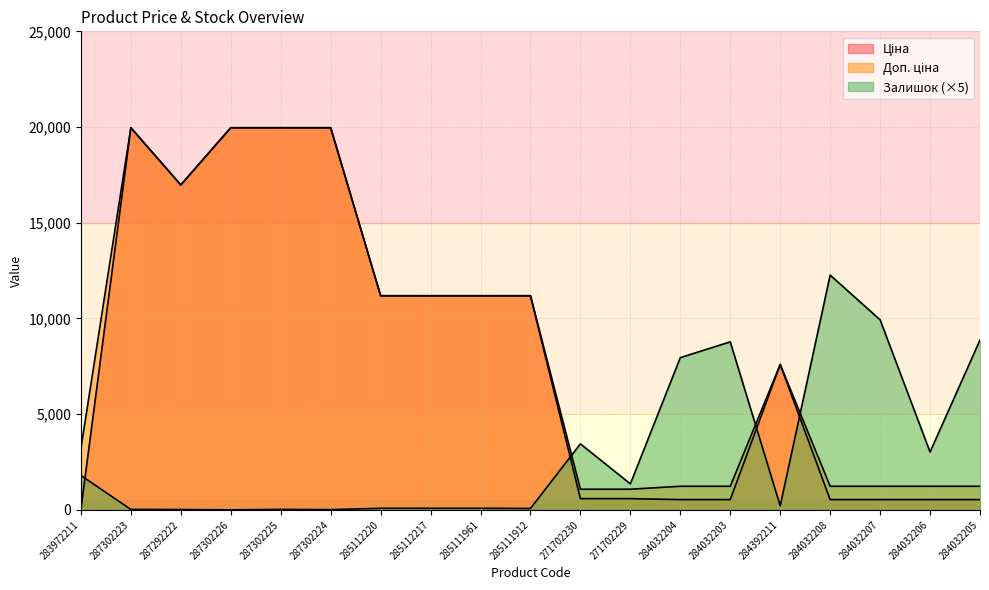

Which has a higher value, 287292222 or 287302224?

287302224